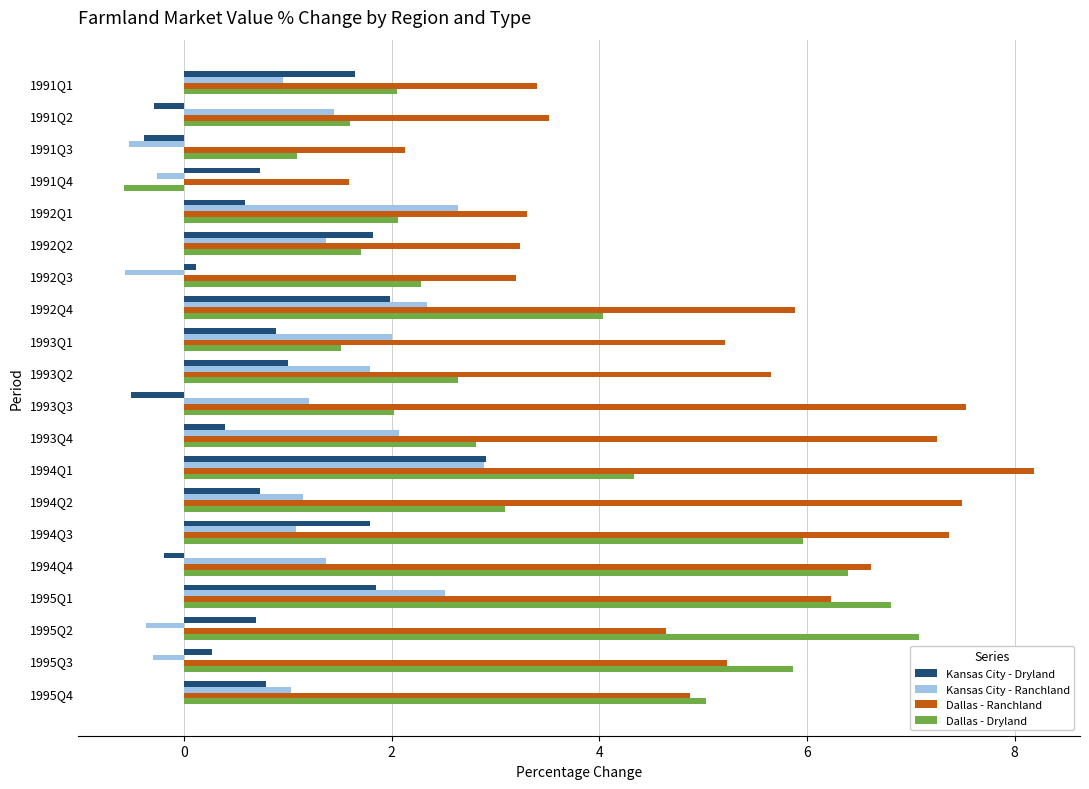

The Dallas - Dryland series shows 2.4 at 1991Q2. True or false?

False